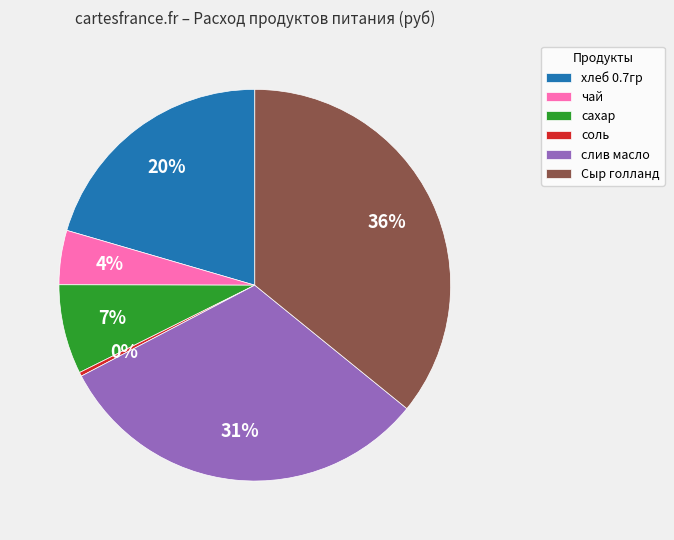

Between слив масло and соль, which is larger?

слив масло